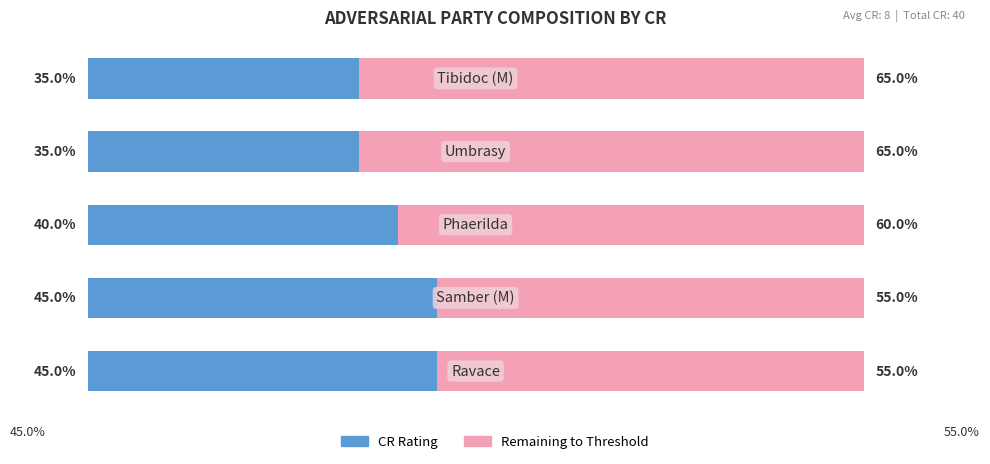

What is the value of the CR Rating bar at the 5th from the left?

7